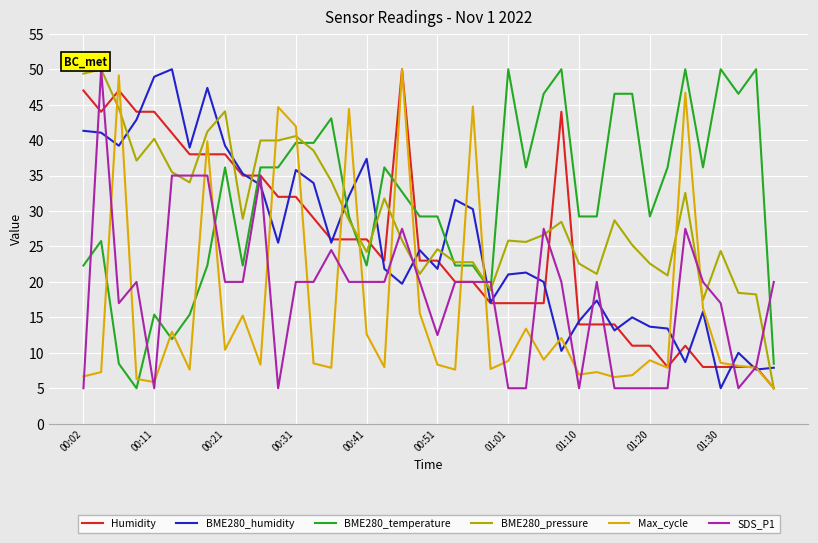

How many lines are shown in the chart?

6